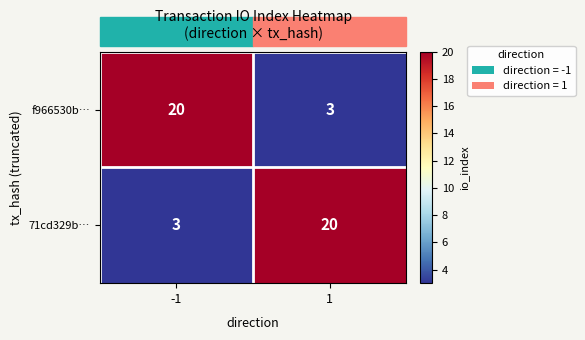

What is the greatest value displayed?

20